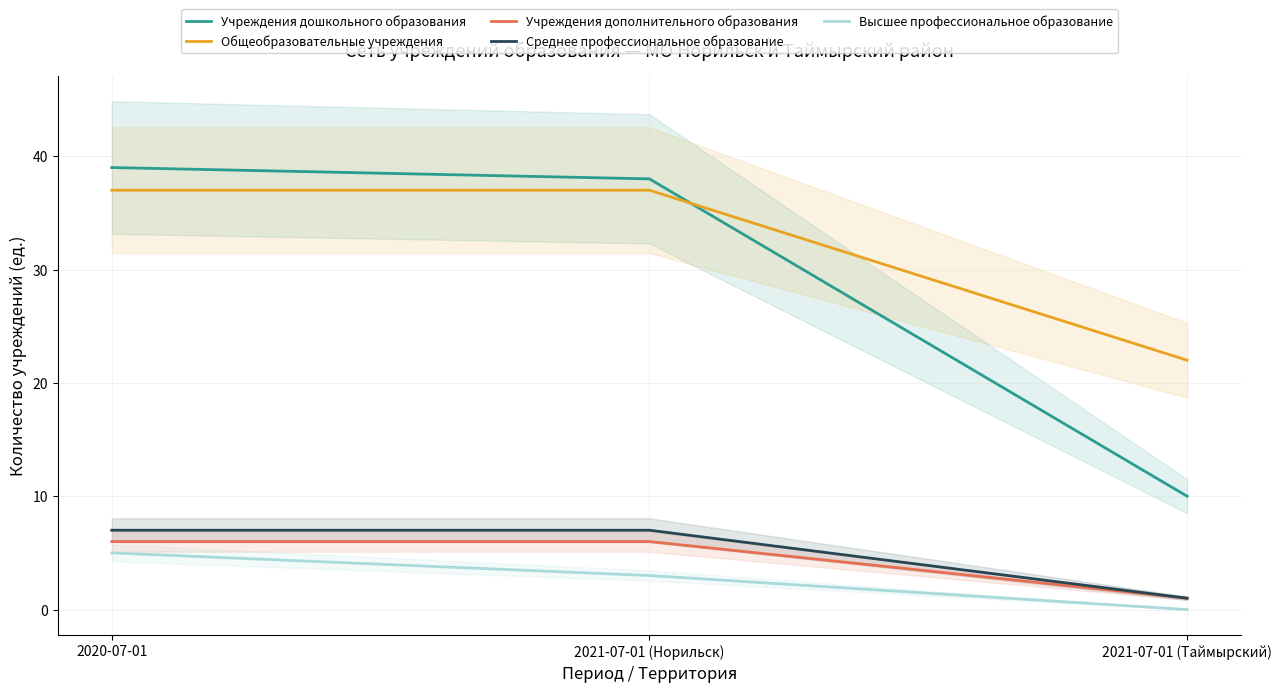

Count the number of data series in this chart.

5